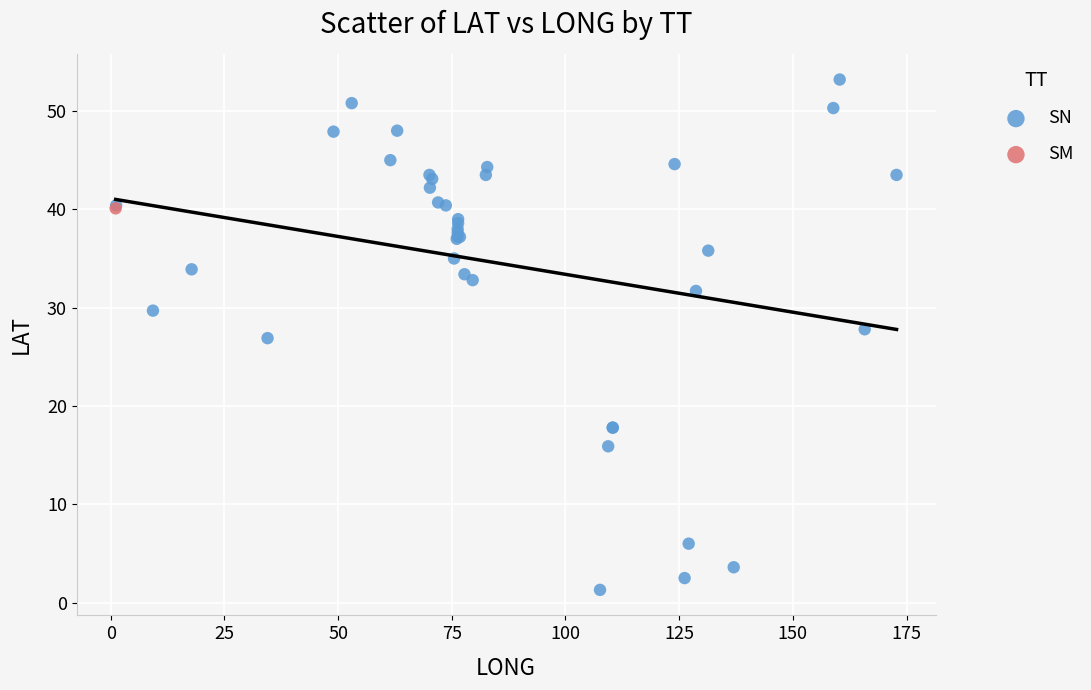

What are all the series names shown in the legend?

SN, SM